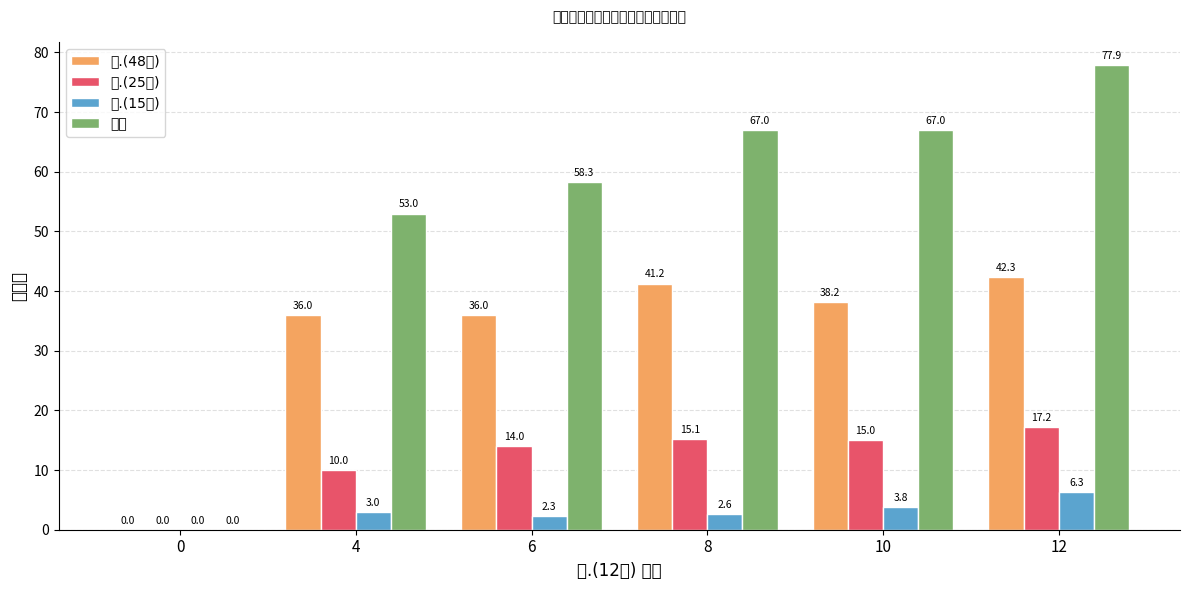

Which series changed the most between 4 and 10?

总分